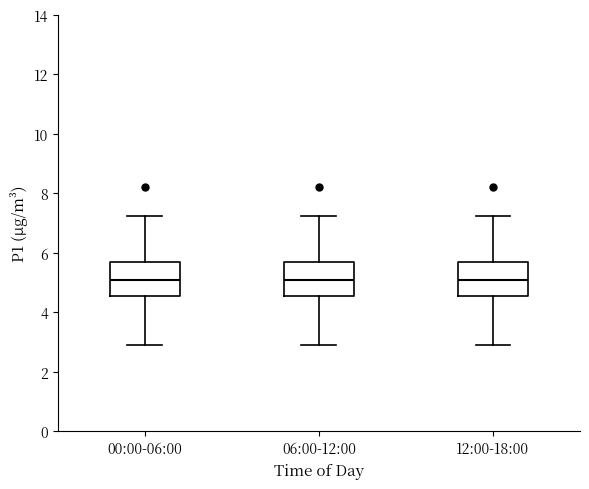

Reading left to right, transcribe this box plot: for each box, give where its median line is, the range the box spans, and where its two whiskers end, as read against the y-axis. The values are not printed on the chart, so give them approximately, as read against the axis.

00:00-06:00: median 5.0, box 4.6 to 5.6, whiskers 3.0 to 7.2
06:00-12:00: median 5.0, box 4.6 to 5.6, whiskers 3.0 to 7.2
12:00-18:00: median 5.0, box 4.6 to 5.6, whiskers 3.0 to 7.2